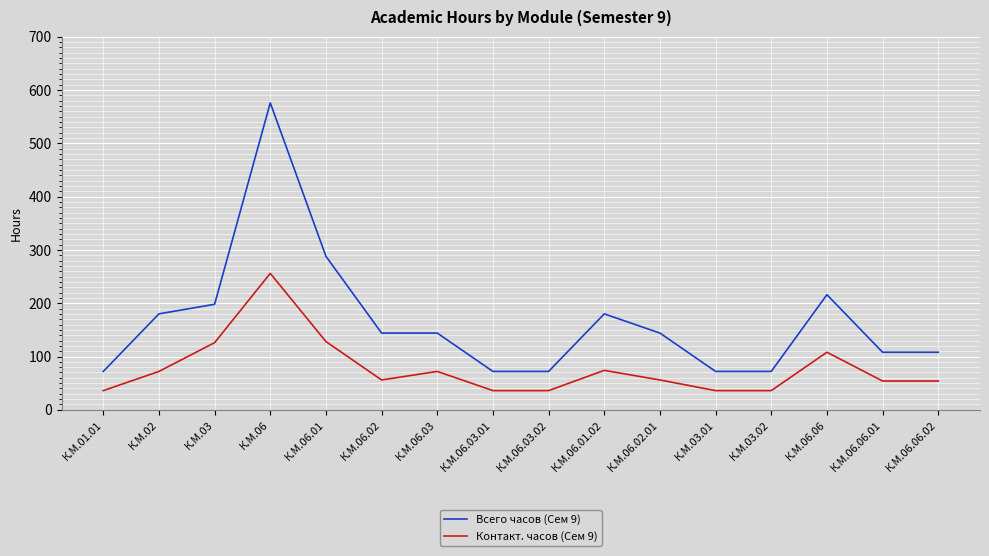

At which category is the sum across all series the highest?

К.М.06